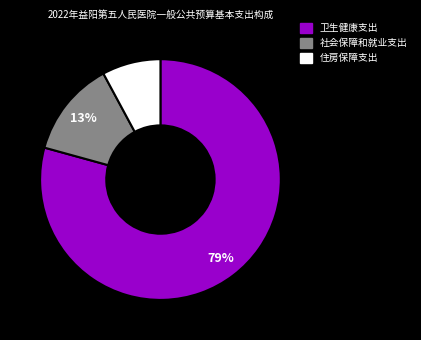

Rank the categories by value from lowest to highest.

住房保障支出, 社会保障和就业支出, 卫生健康支出